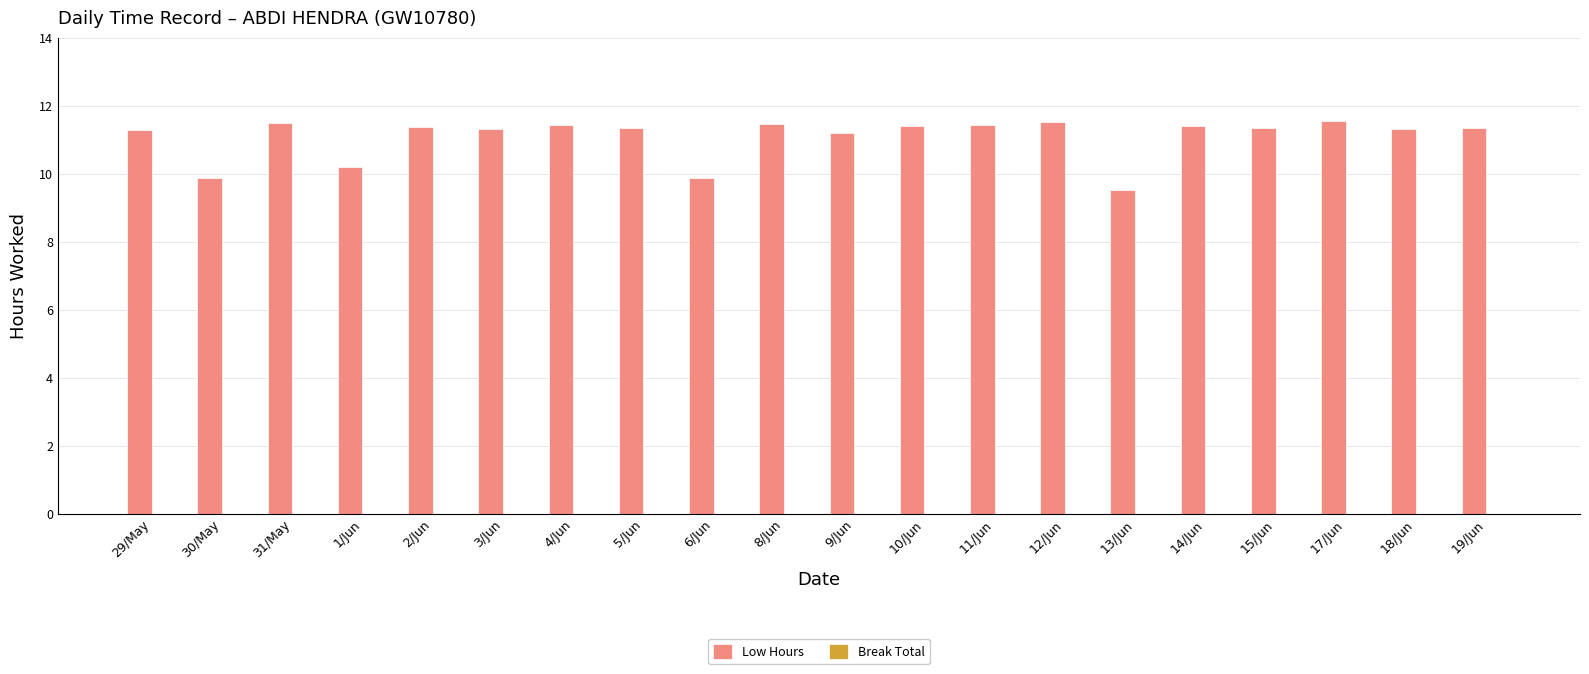

Are the bars horizontal?

No